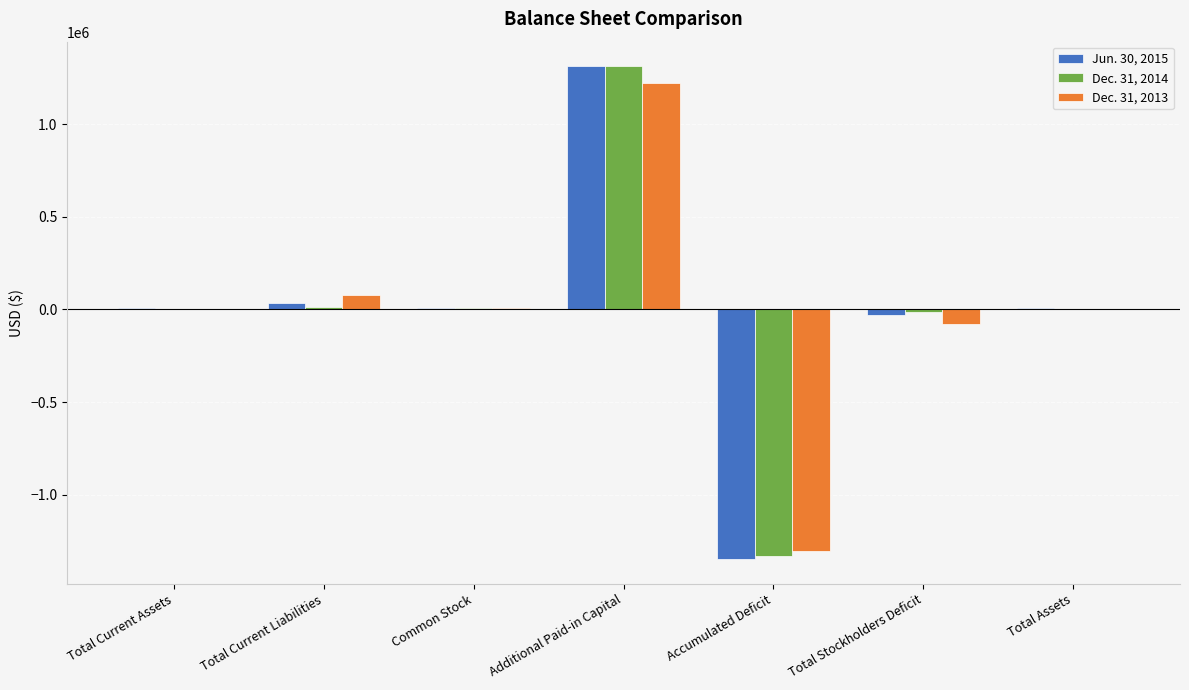

How many data points does each series have?

7